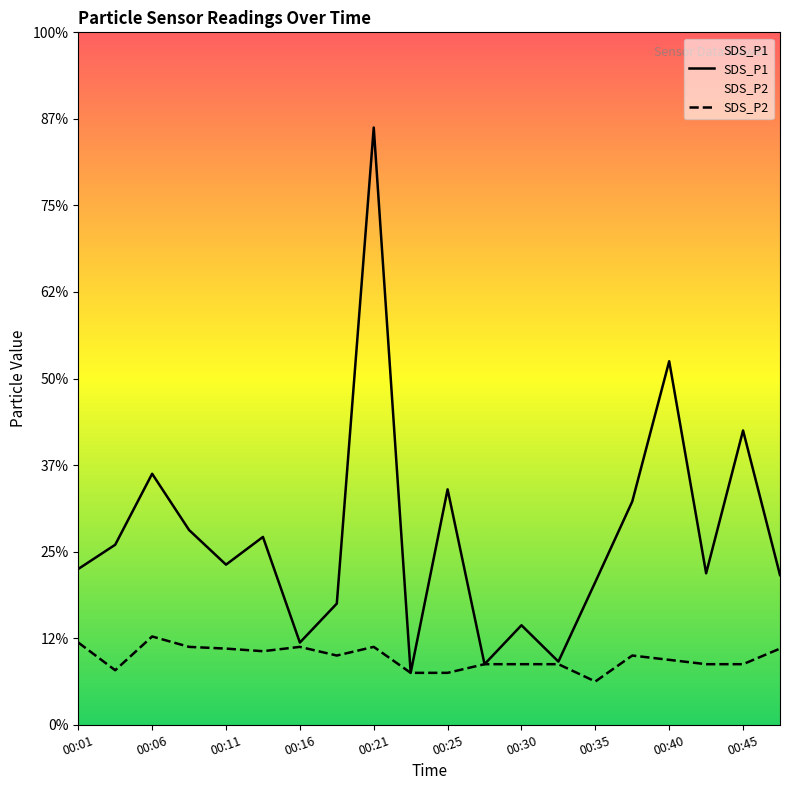

At 00:23, list the series in order from largest to smallest.

SDS_P1, SDS_P2